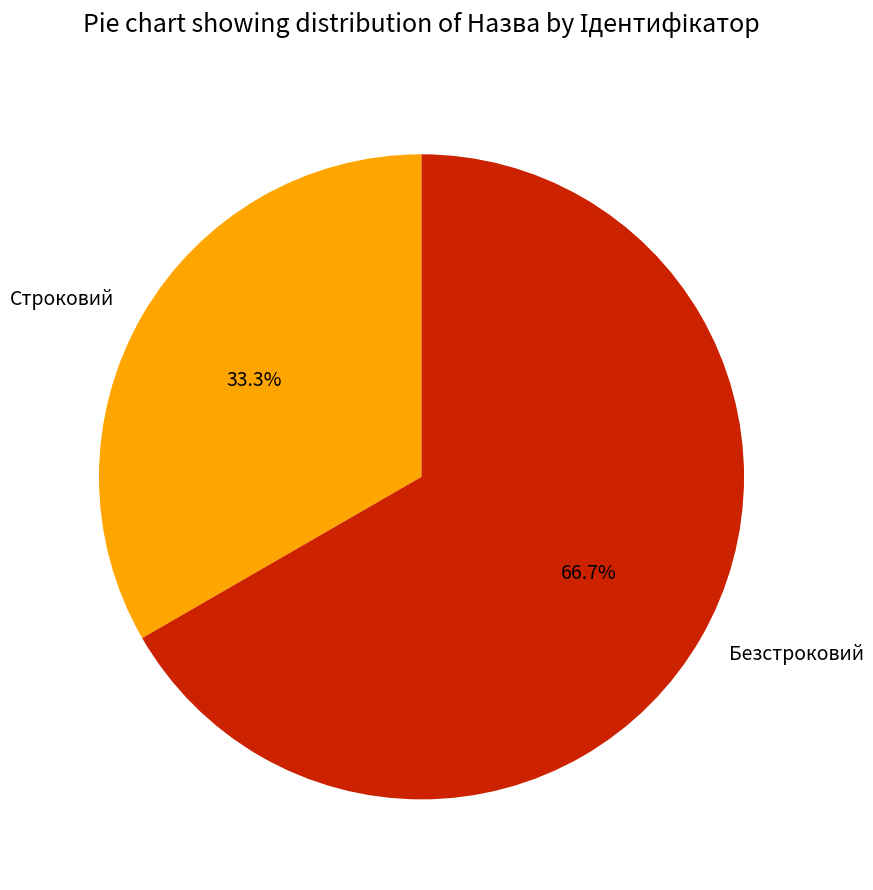

Which slice represents more than half of the pie?

Безстроковий